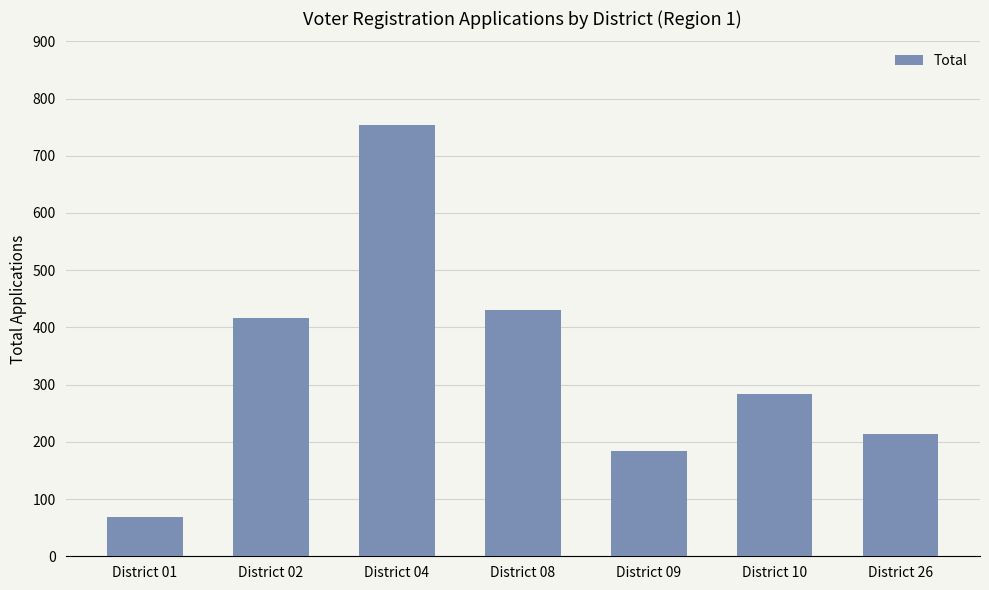

Approximately how many times larger is the value at District 08 compared to District 26?

2.0